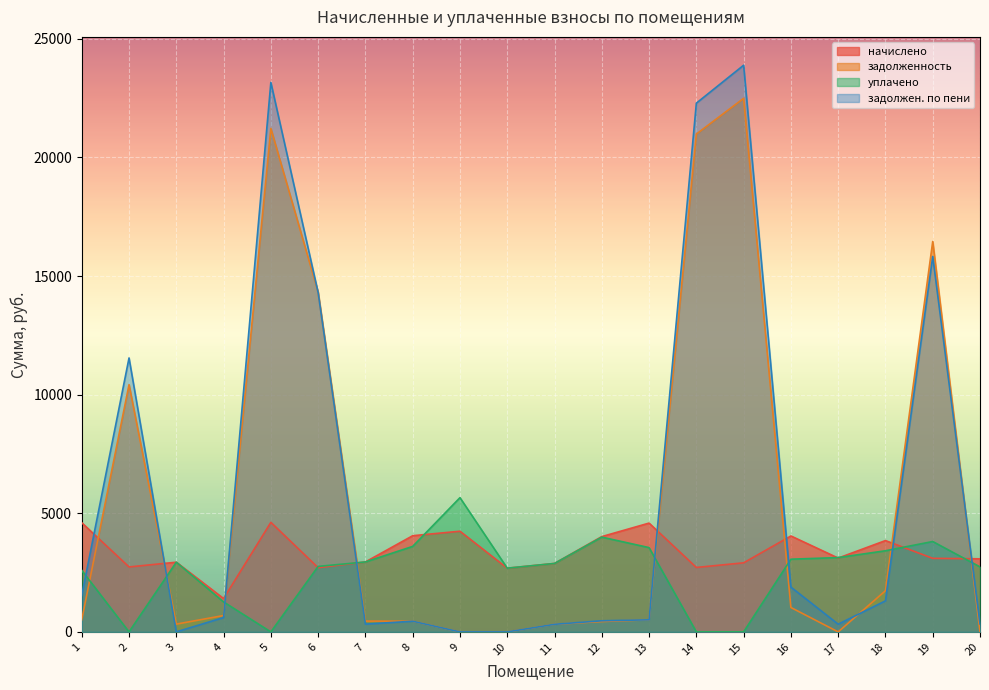

After their last crossing, which series has the higher values: задолженность or задолжен. по пени?

задолжен. по пени